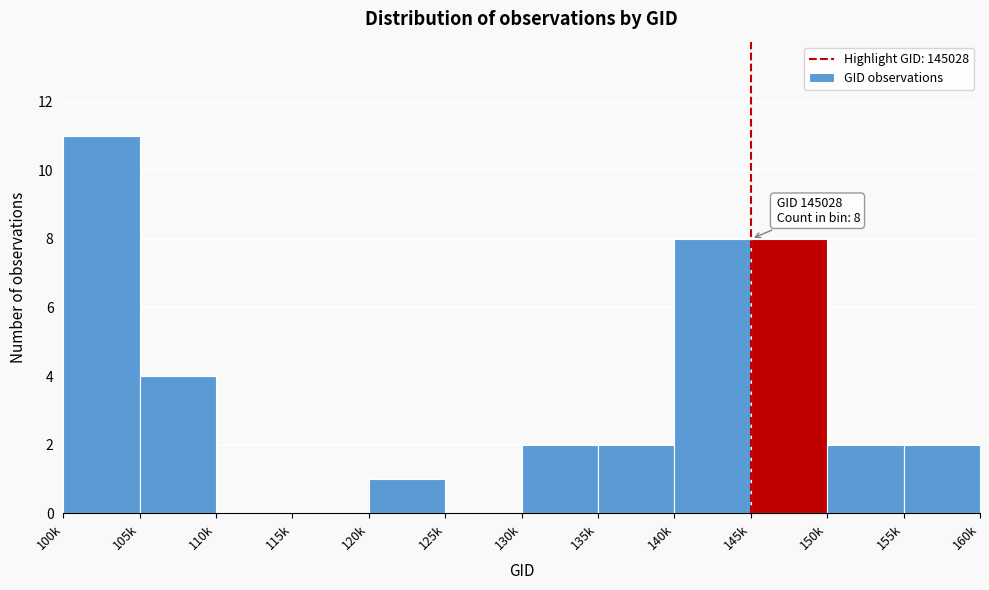

Reading left to right, what are all the values shown in this chart?

100k=11	105k=4	110k=0	115k=0	120k=1	125k=0	130k=2	135k=2	140k=8	145k=8	150k=2	155k=2